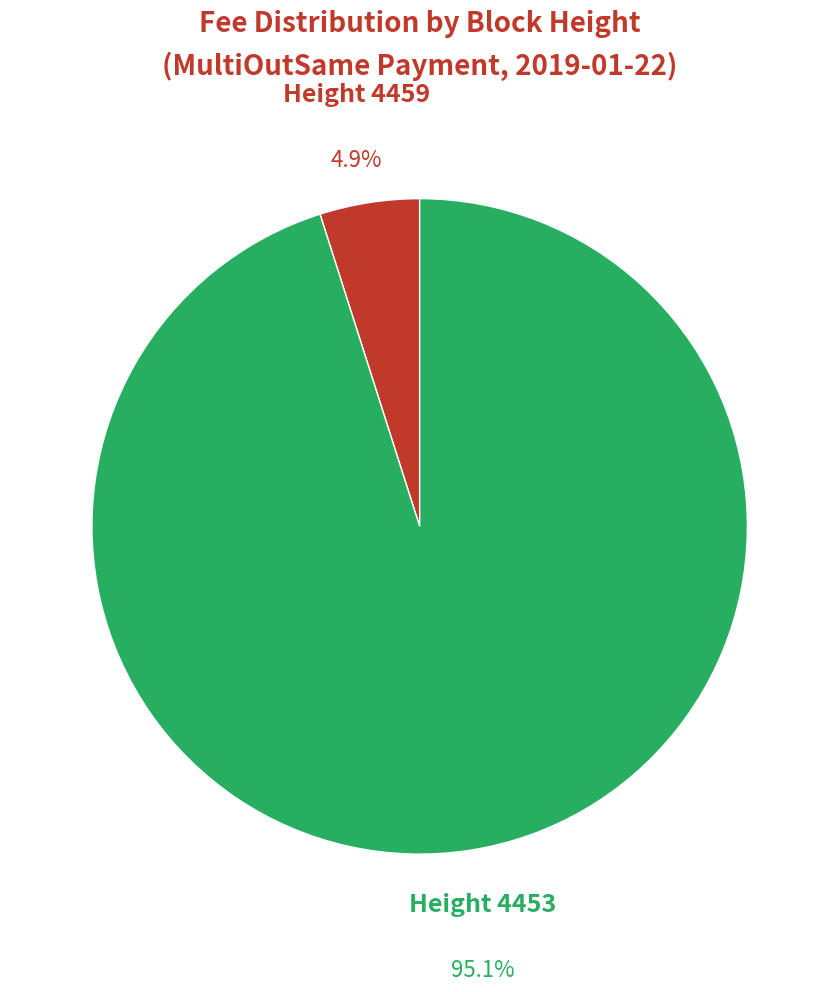

Count the number of slices in the pie.

2